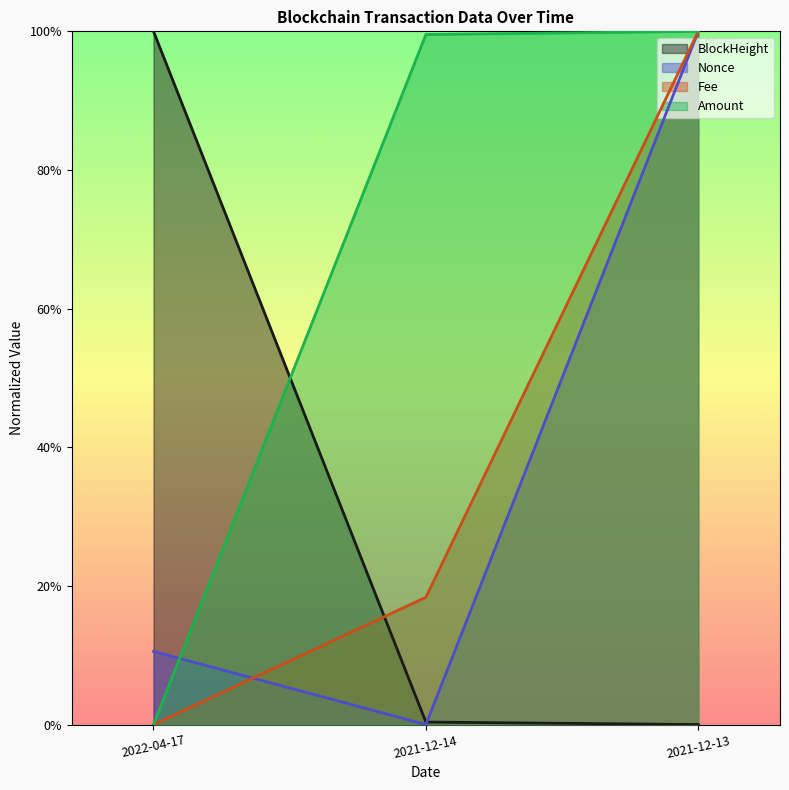

How many lines are shown in the chart?

4